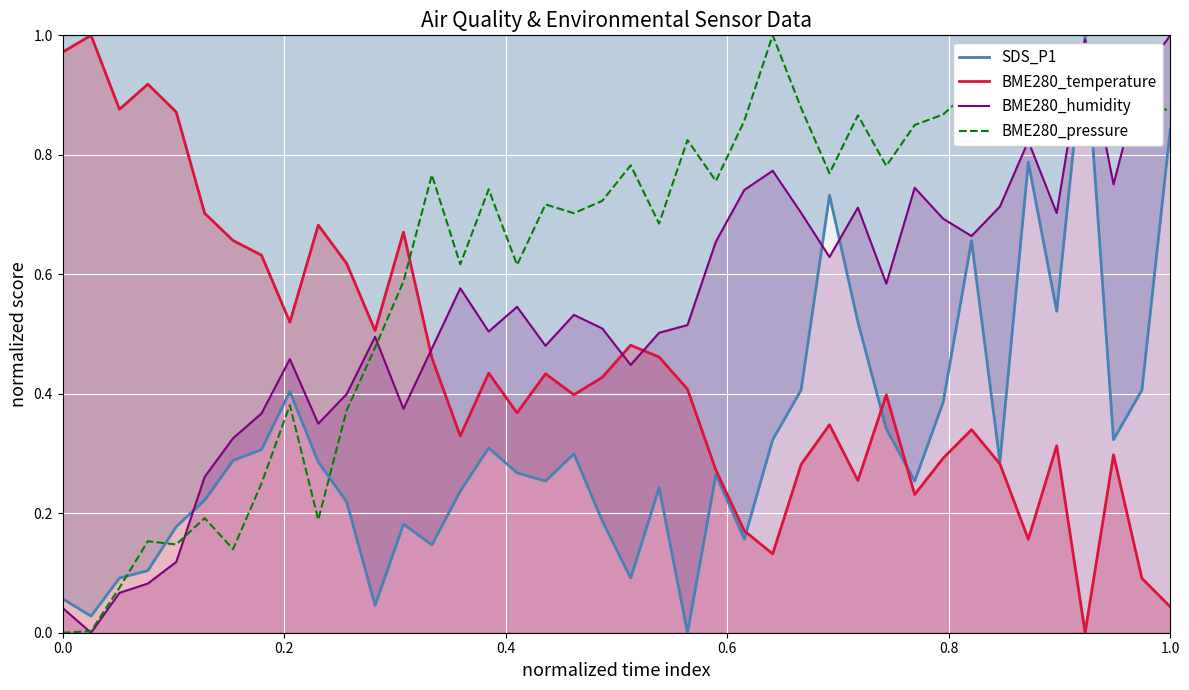

Count the number of data series in this chart.

4